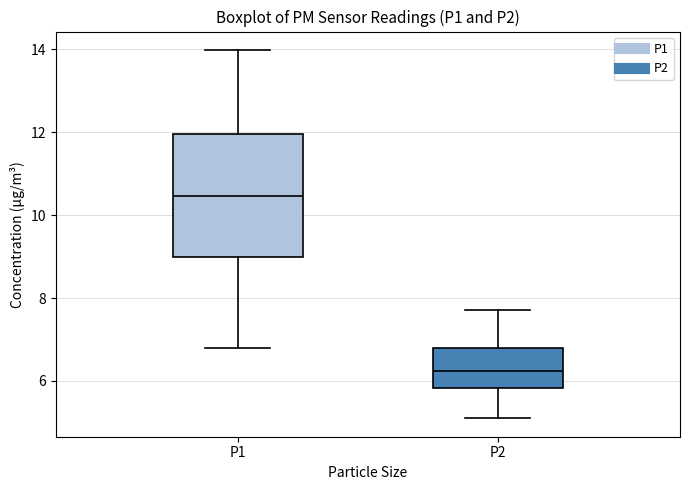

Where does the median line of the box for P2 sit on the y-axis? The values are not printed on the chart, so give them approximately, as read against the axis.

6.2